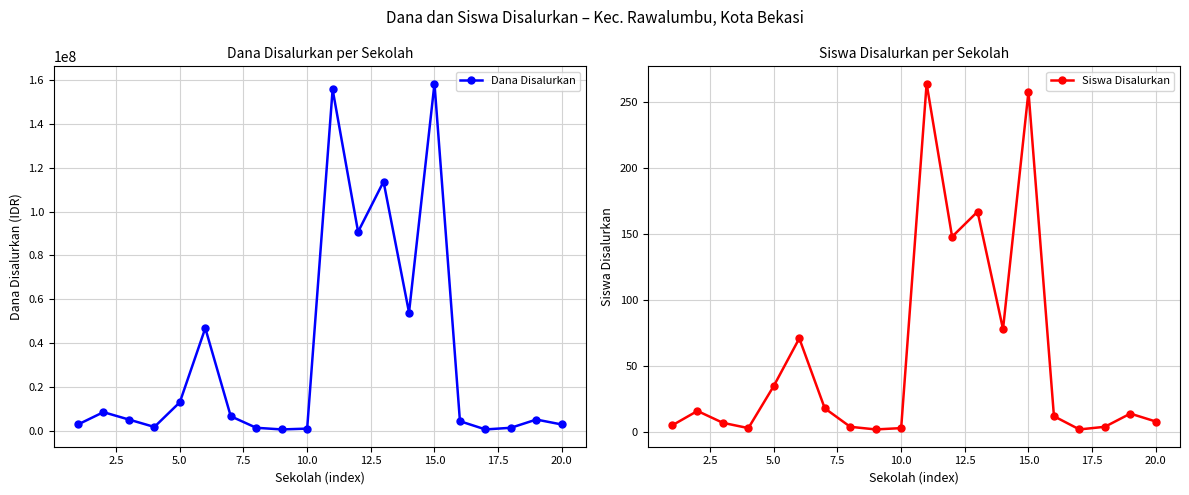

True or false: Dana Disalurkan has more than 0 points higher than both neighbors.

True